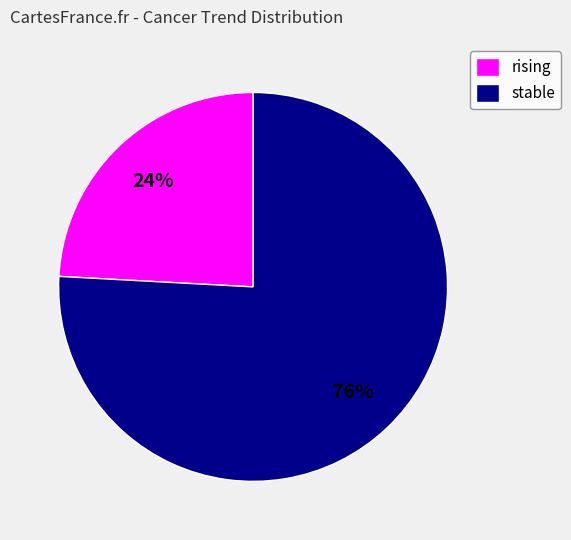

The rising slice represents 36% of the pie. True or false?

False